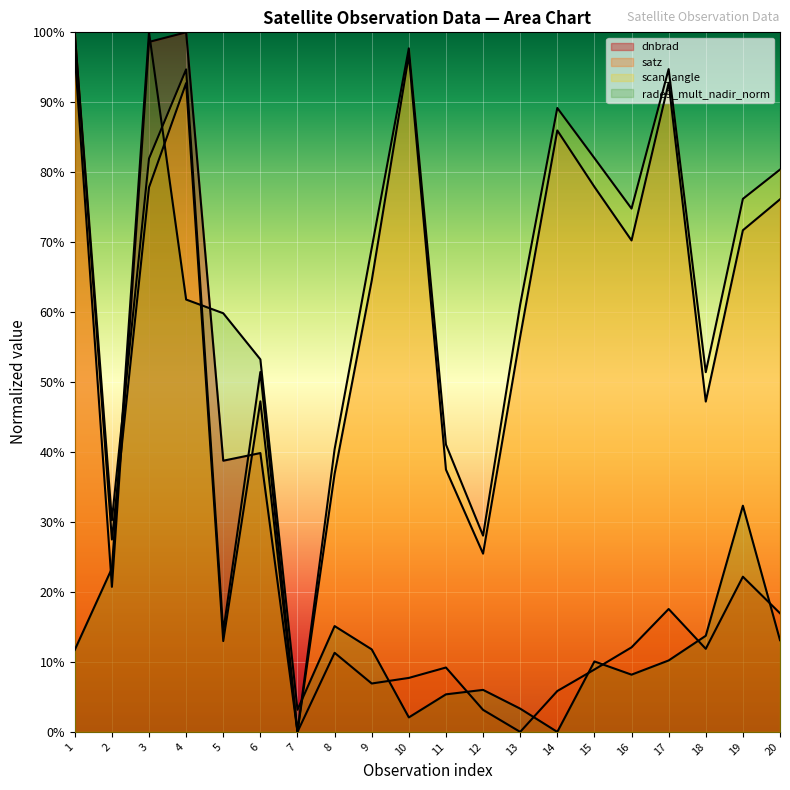

The value of dnbrad at 4 is 1.7. True or false?

False